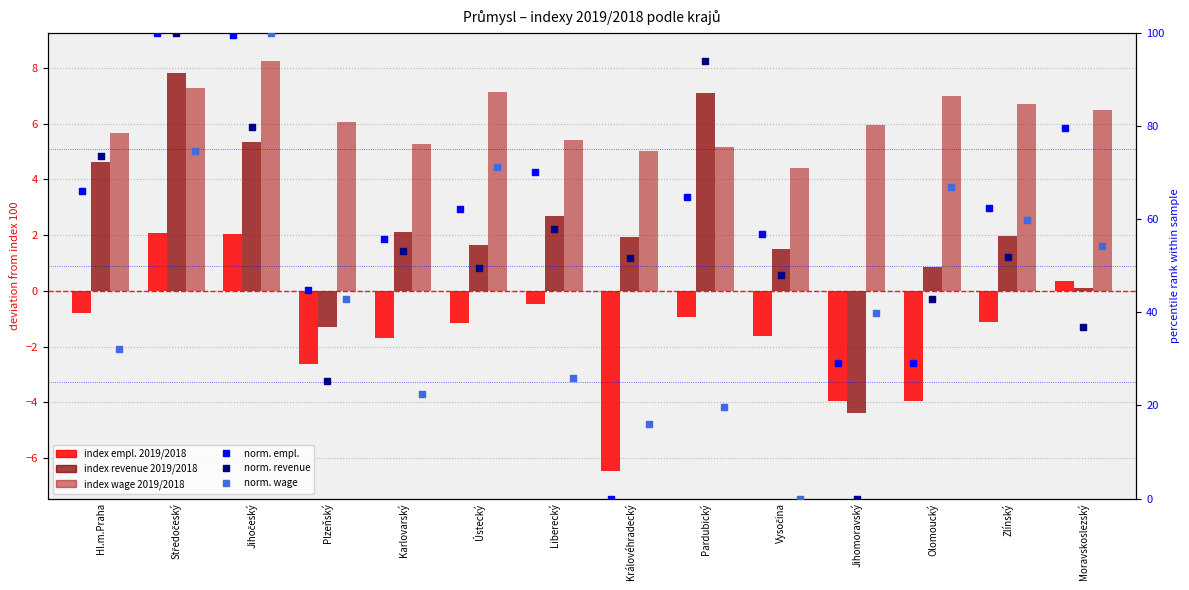

At which category is the sum across all series the highest?

Jihočeský